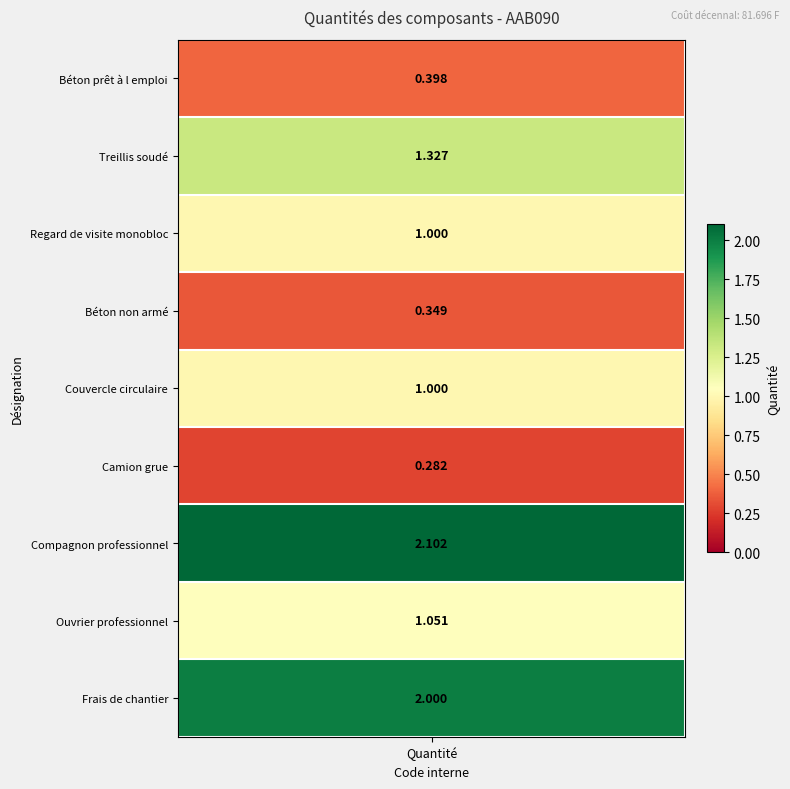

Where is the data nearest to the value 1?

Regard de visite monobloc